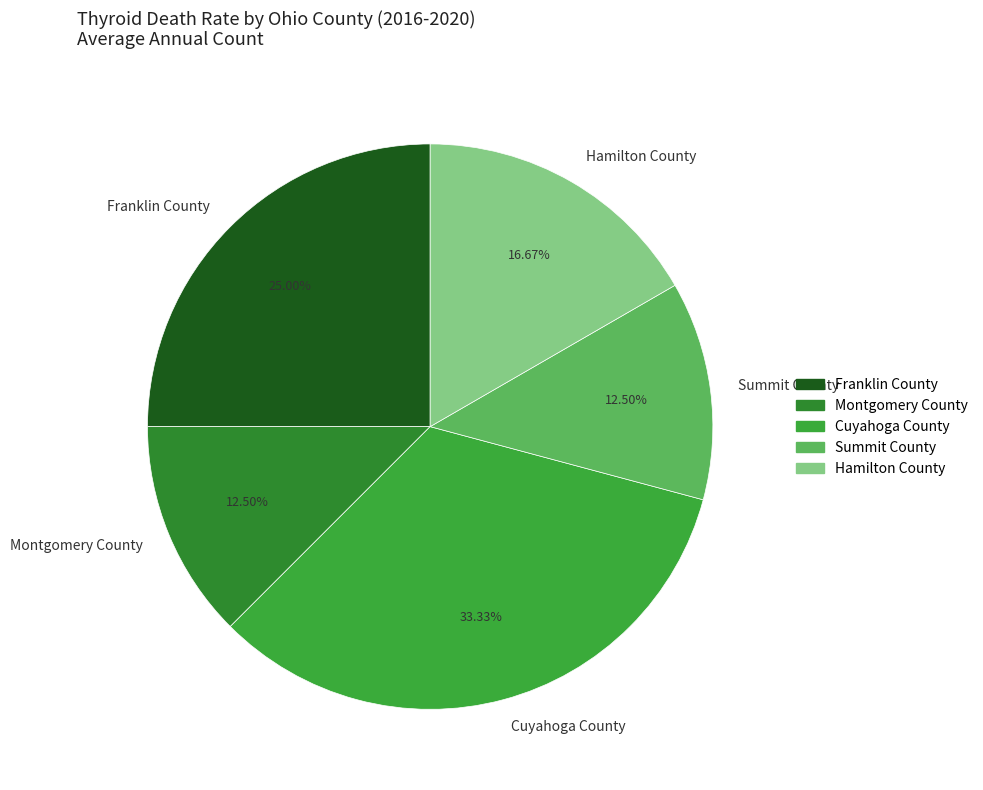

What percentage is the Franklin County slice, to the nearest percent?

25%